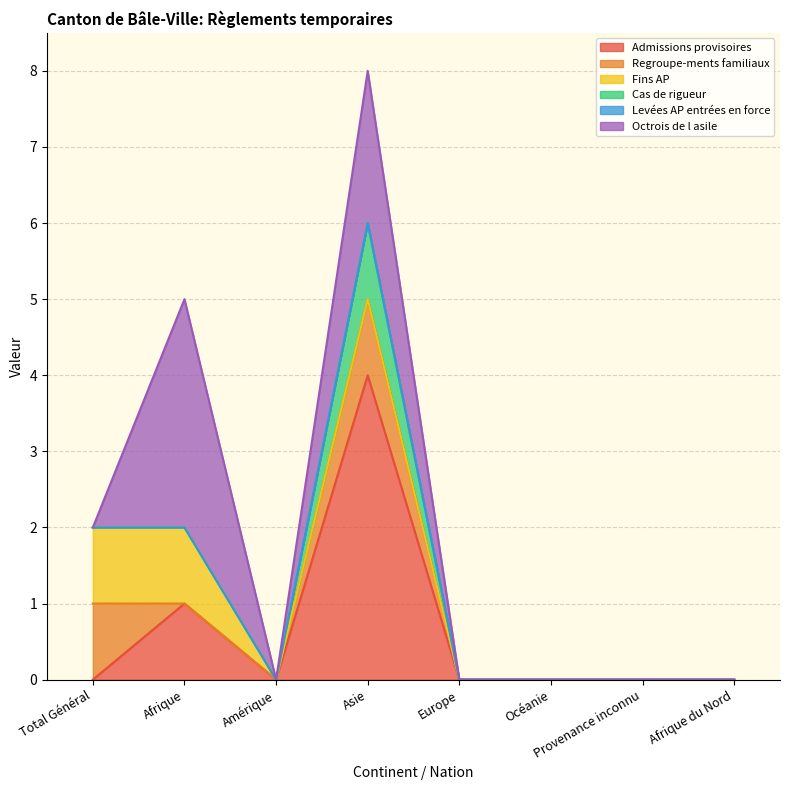

Count the number of categories in the chart.

8